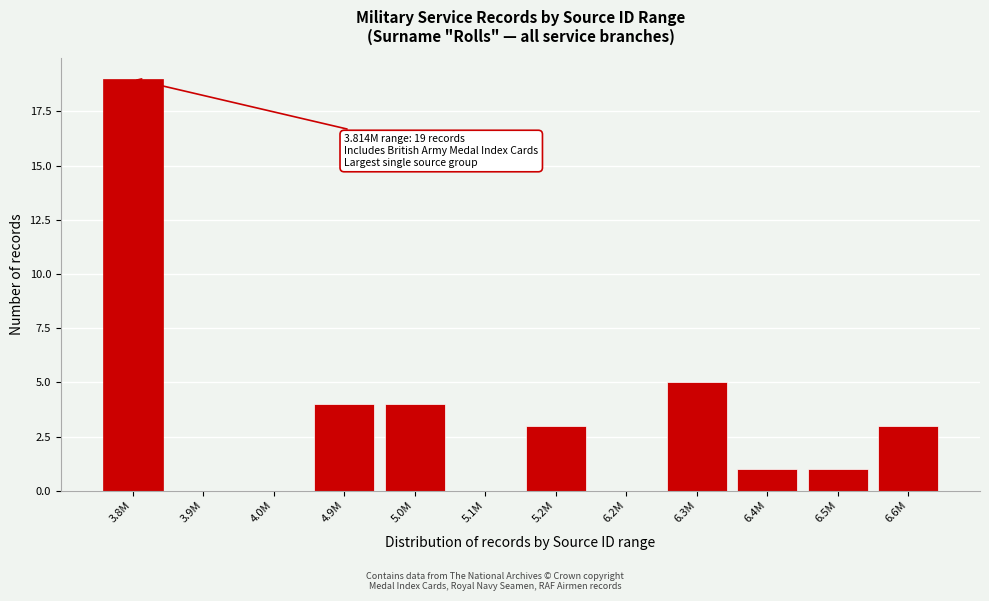

Reading right to left, transcribe all the data shown in this chart.

6.6M=3	6.5M=1	6.4M=1	6.3M=5	6.2M=0	5.2M=3	5.1M=0	5.0M=4	4.9M=4	4.0M=0	3.9M=0	3.8M=19